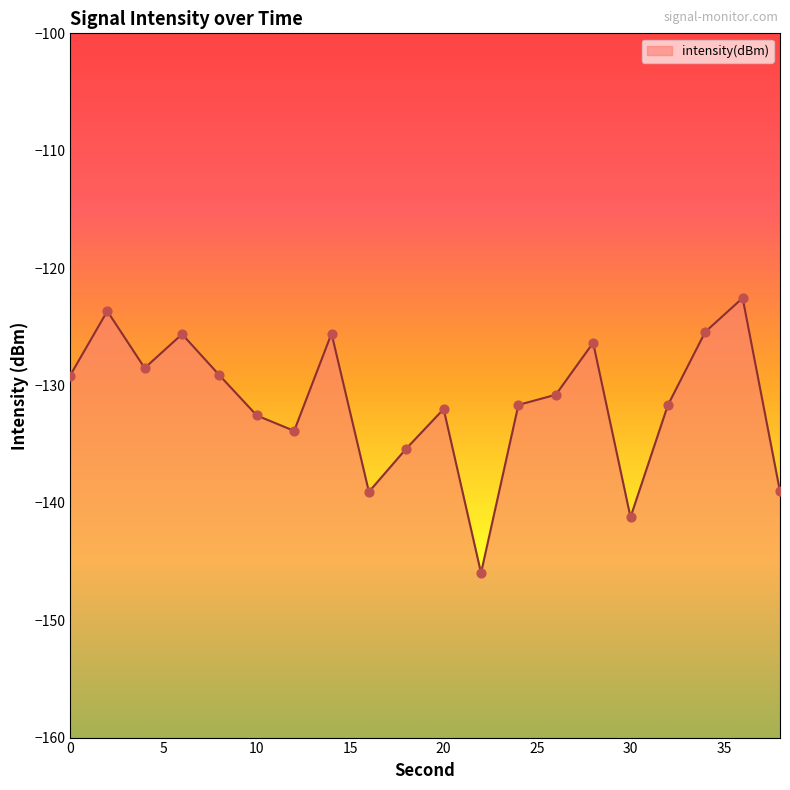

Which has a higher value, 8 or 22?

8